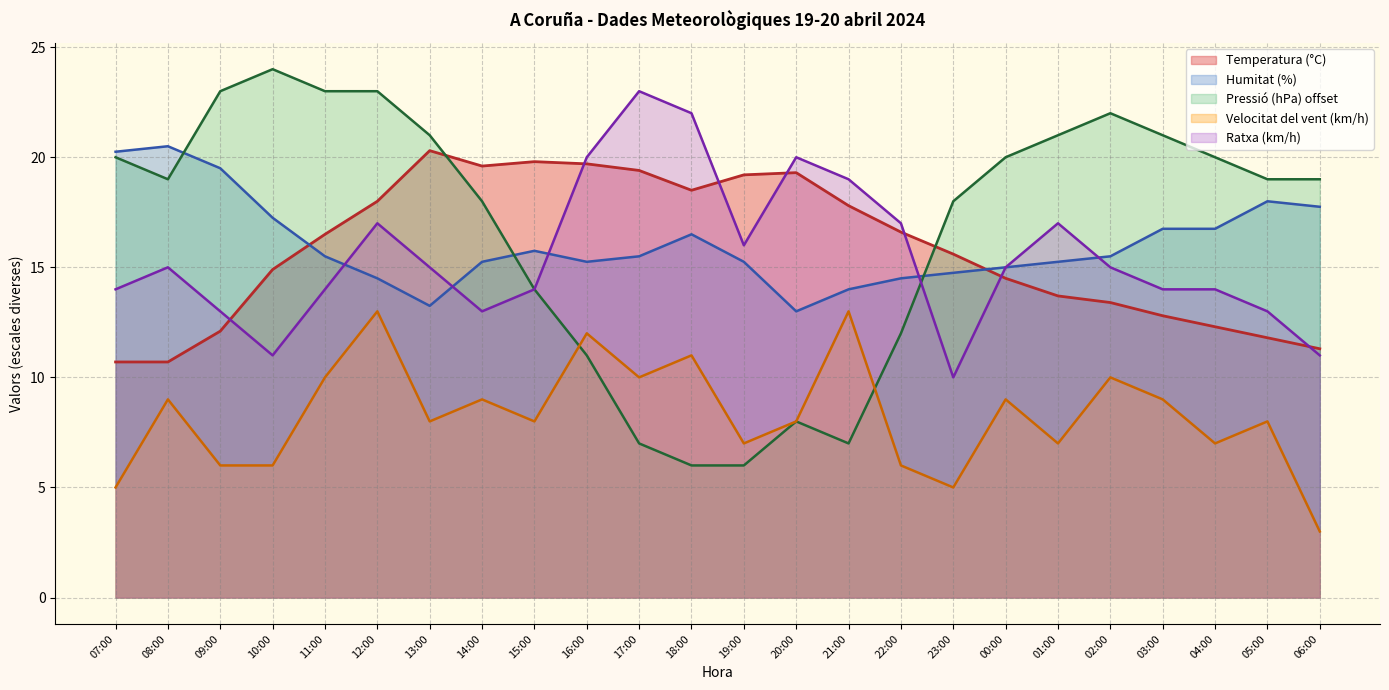

What is the label of the 22nd point from the right?

09:00